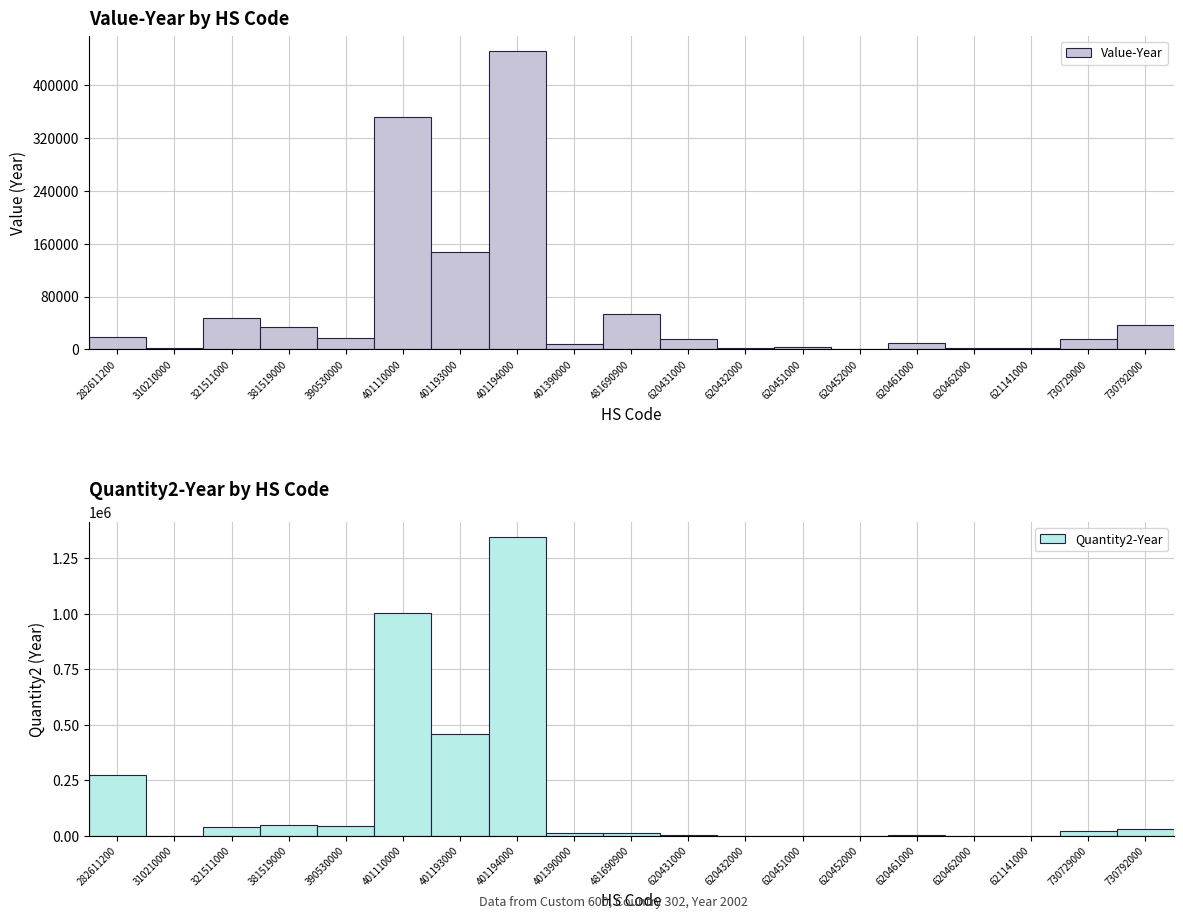

How many bars are there in total?

38